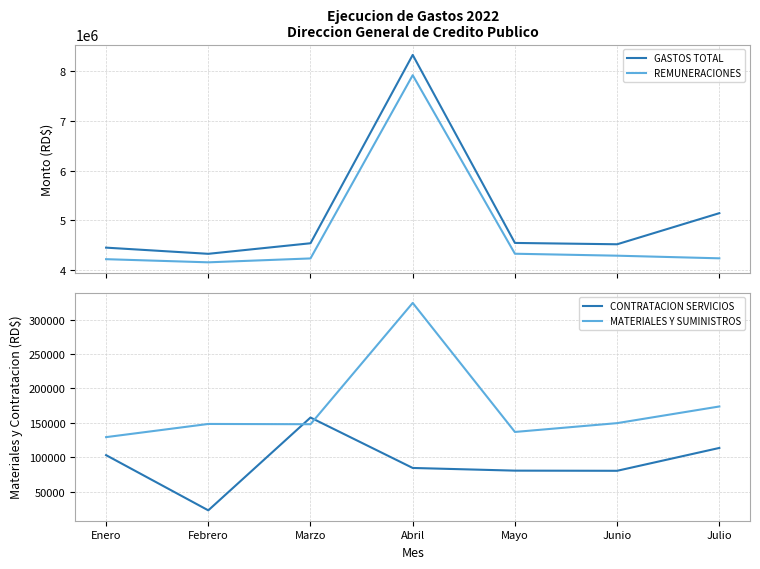

Which series changed the most between Marzo and Mayo?

REMUNERACIONES